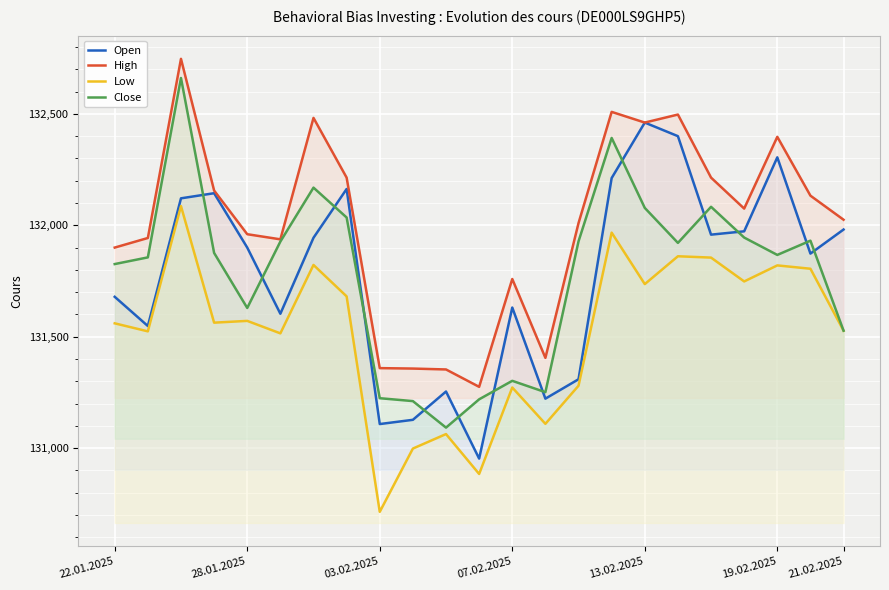

What is the total value across all series at 9?

524693